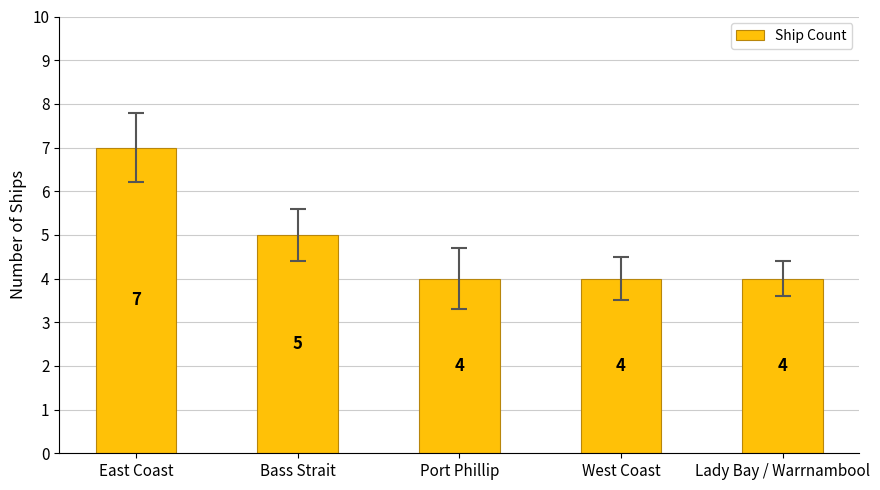

Reading left to right, extract all data points from this chart.

7	5	4	4	4